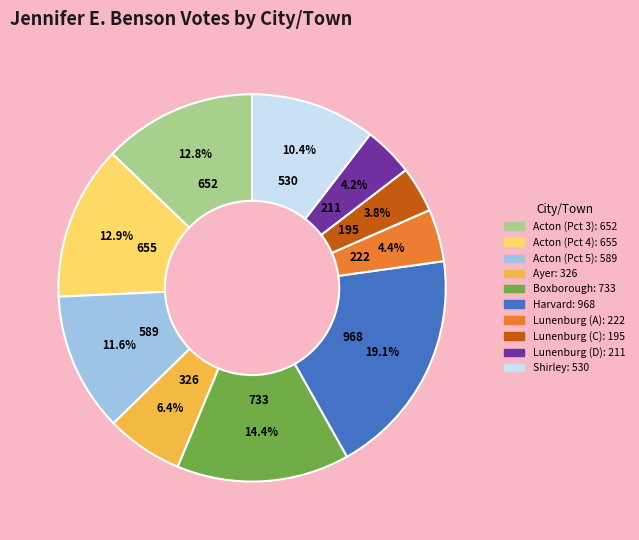

To the nearest percent, what portion does Lunenburg (D) represent?

4%